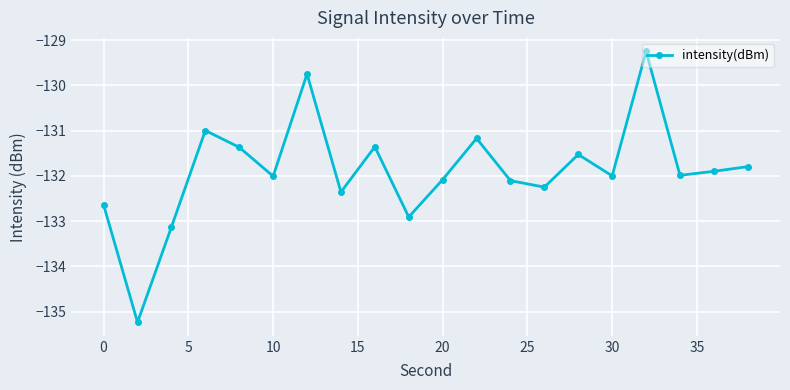

Reading left to right, list all the values displayed in this chart.

-132.6	-135.2	-133.1	-131.0	-131.4	-132.0	-129.7	-132.4	-131.4	-132.9	-132.1	-131.2	-132.1	-132.2	-131.5	-132.0	-129.2	-132.0	-131.9	-131.8